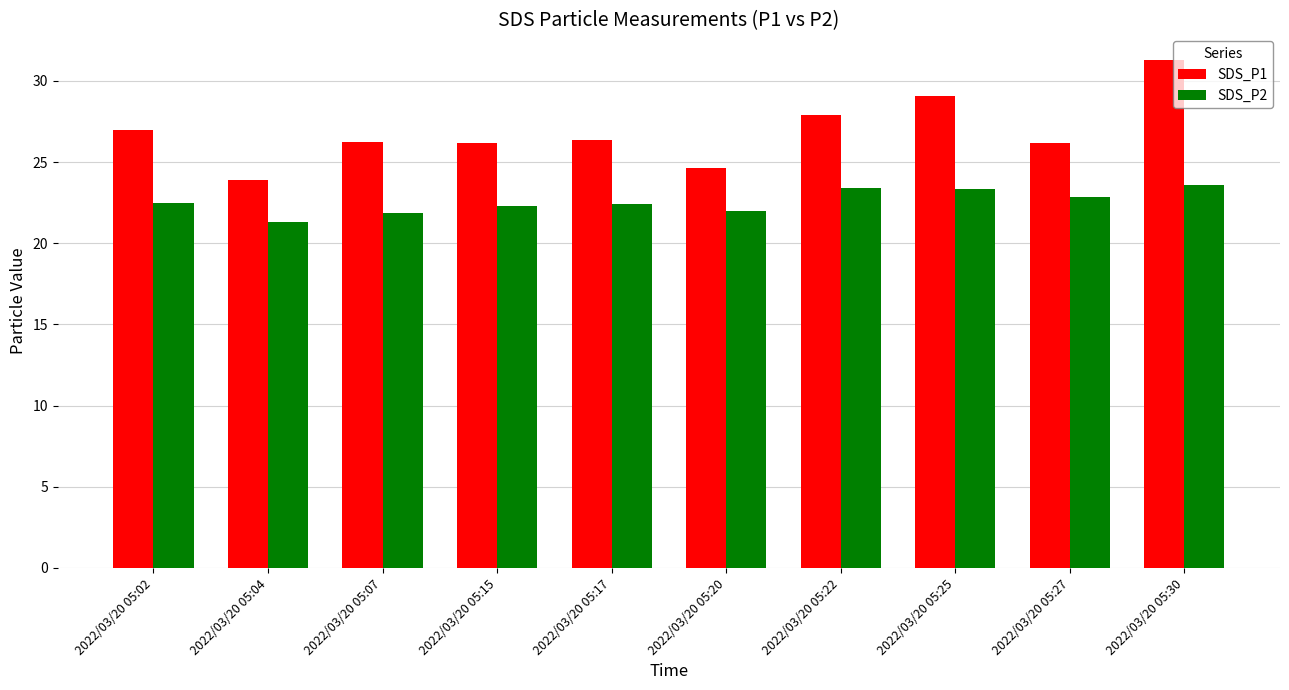

Which series has the largest total across all categories?

SDS_P1